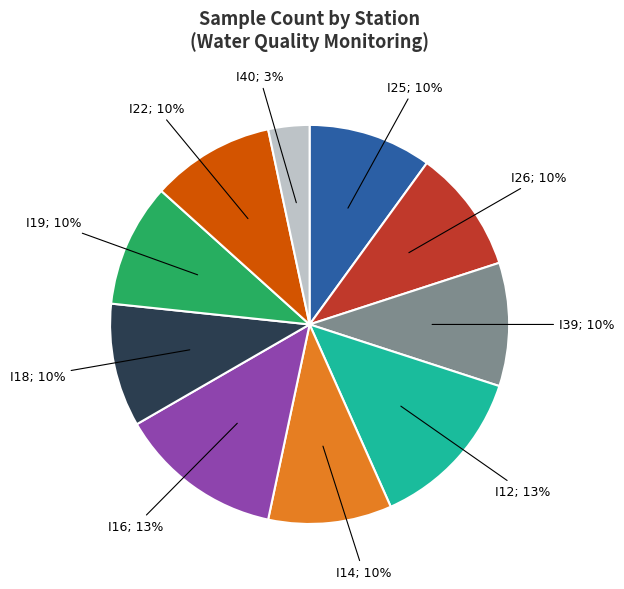

Is there any slice that represents more than half of the pie?

No